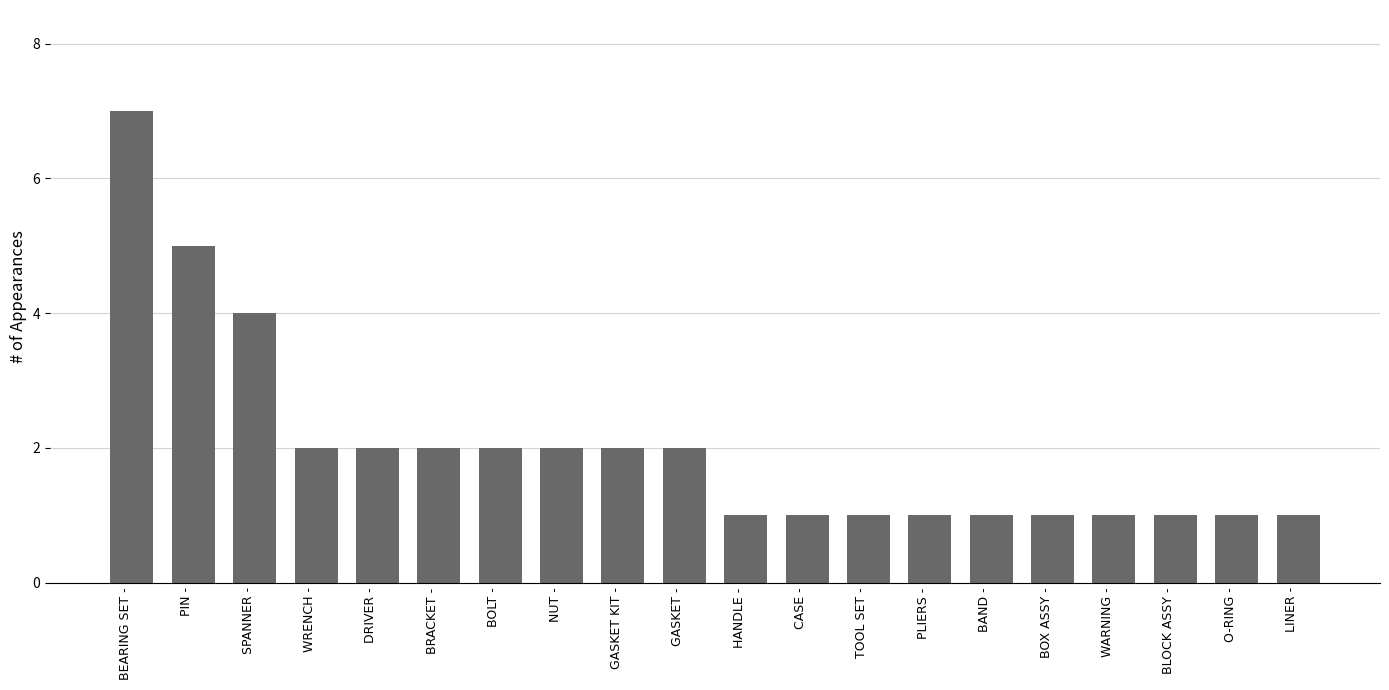

What position from the right is GASKET -?

11